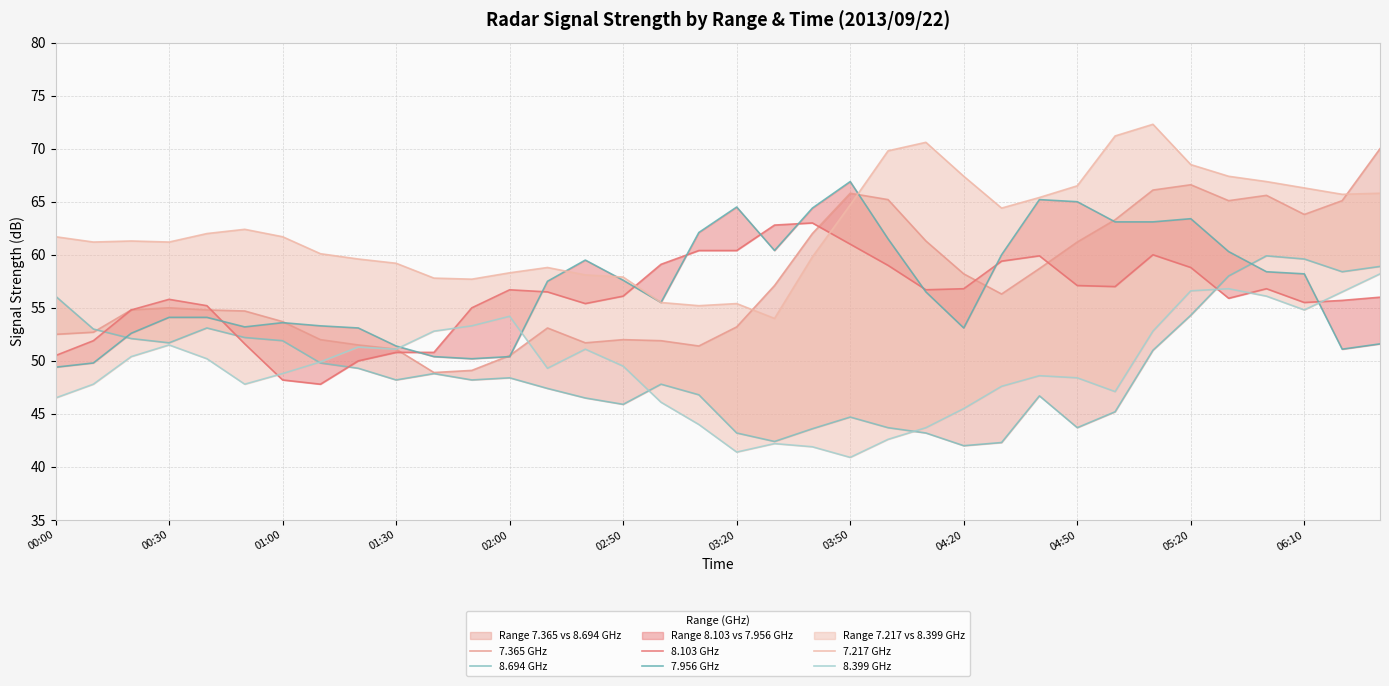

Which series ends up on top after the final intersection of 7.365 GHz and 8.694 GHz?

7.365 GHz